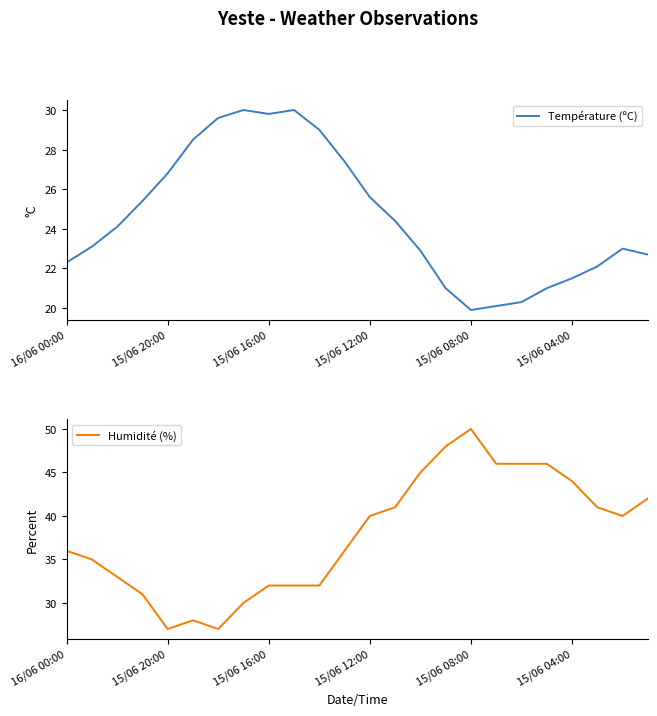

What is the difference between the maximum and minimum values in the Humidité (%) series?

23